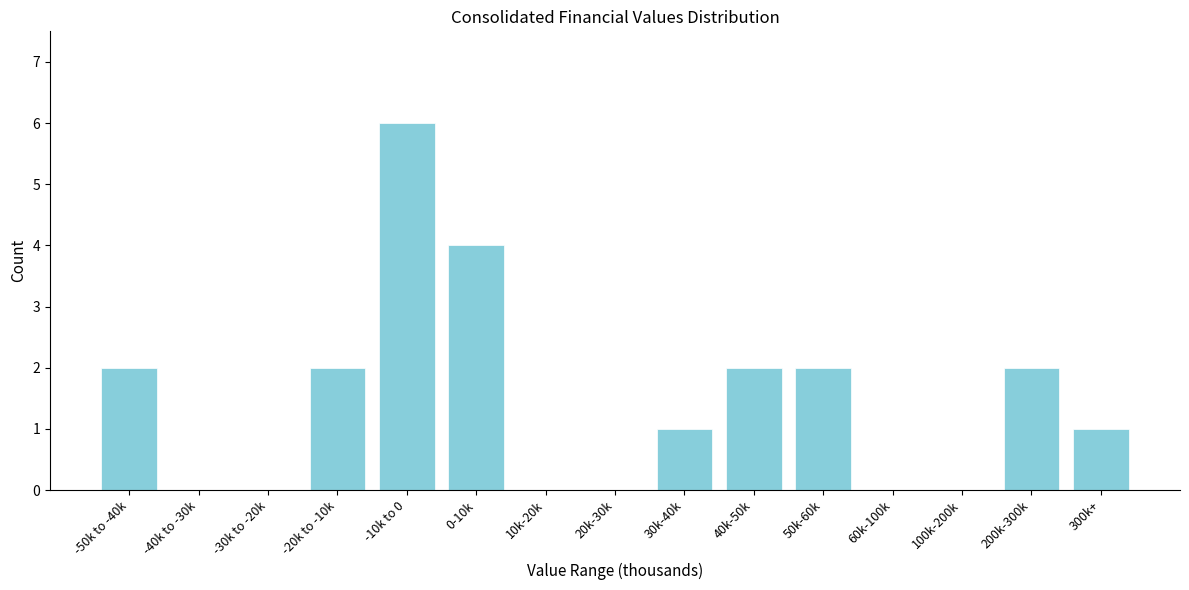

Reading left to right, transcribe all the data shown in this chart.

-50k to -40k=2	-40k to -30k=0	-30k to -20k=0	-20k to -10k=2	-10k to 0=6	0-10k=4	10k-20k=0	20k-30k=0	30k-40k=1	40k-50k=2	50k-60k=2	60k-100k=0	100k-200k=0	200k-300k=2	300k+=1